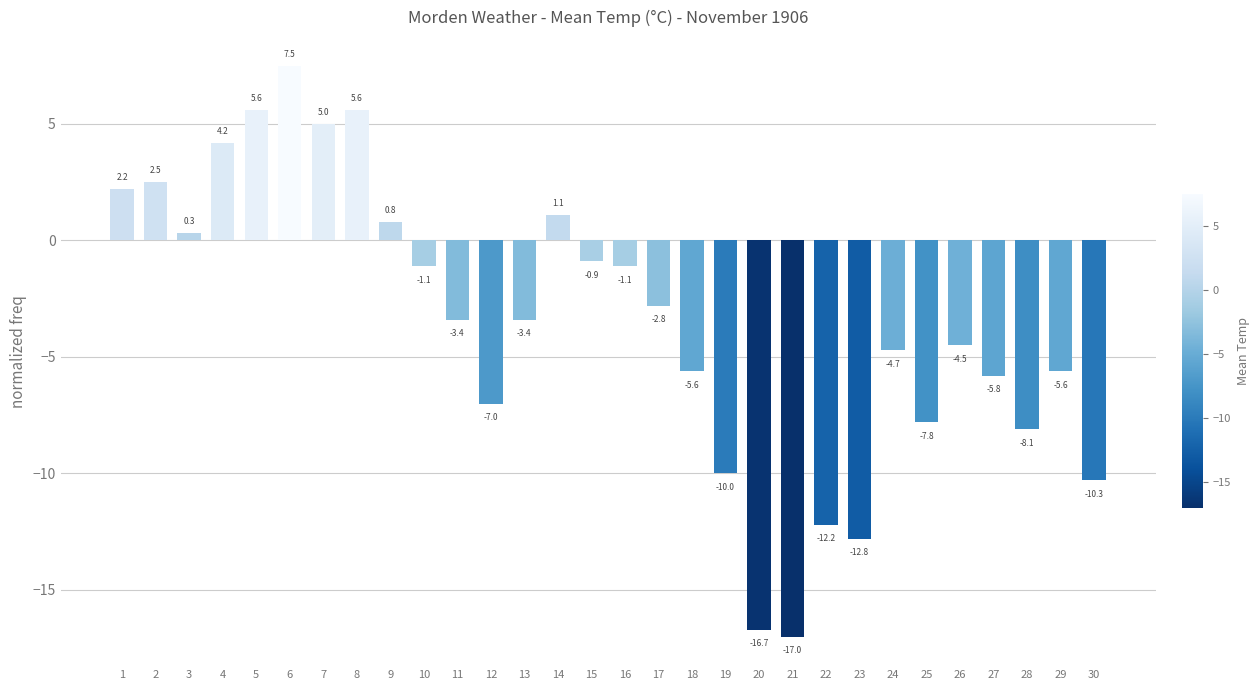

What is the difference between the second highest and second lowest values?

22.3